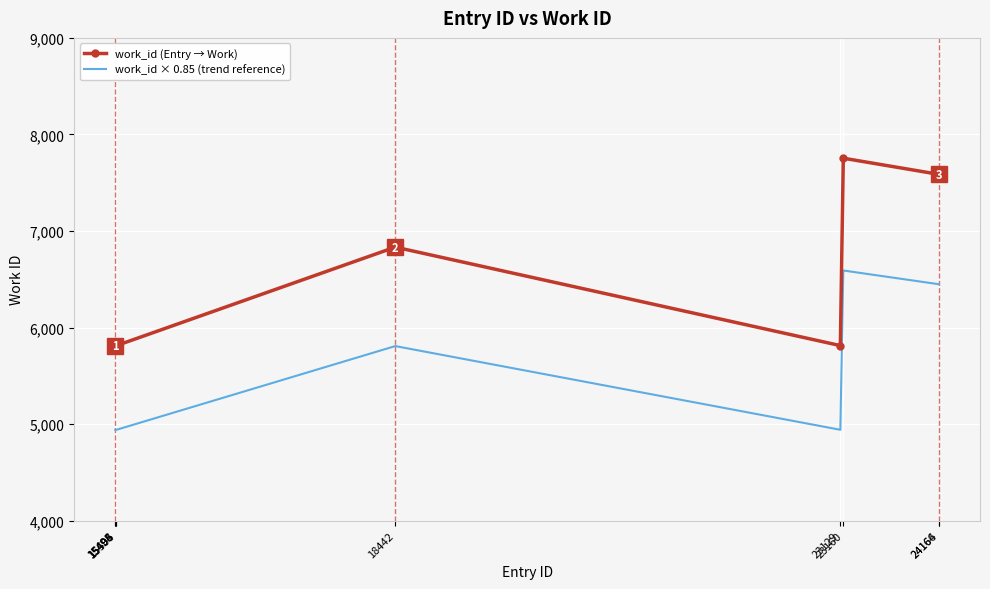

At which label does work_id × 0.85 (trend reference) reach its peak?

23160